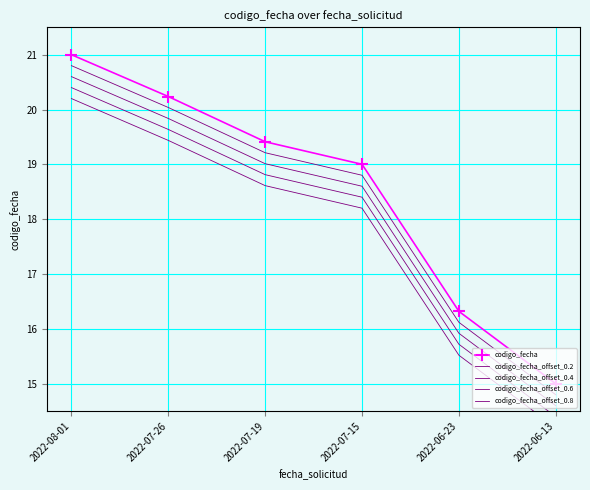

The codigo_fecha_offset_0.2 series shows 18.8 at 2022-07-15. True or false?

True